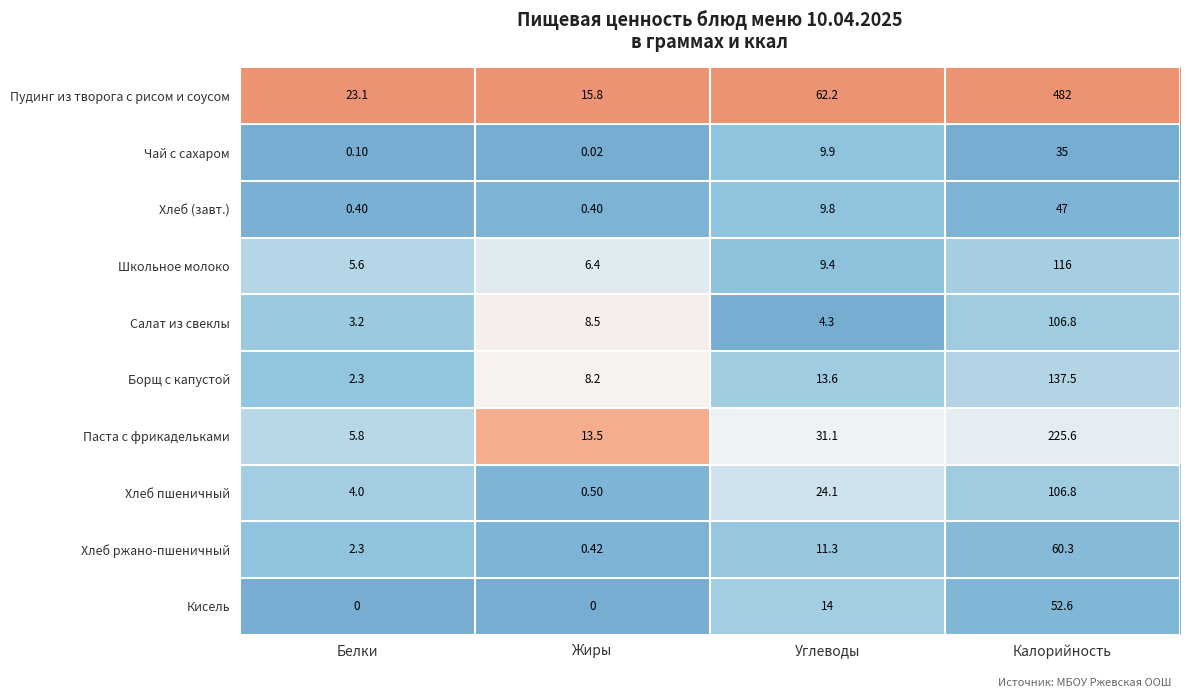

Which series has the largest total across all categories?

Пудинг из творога с рисом и соусом